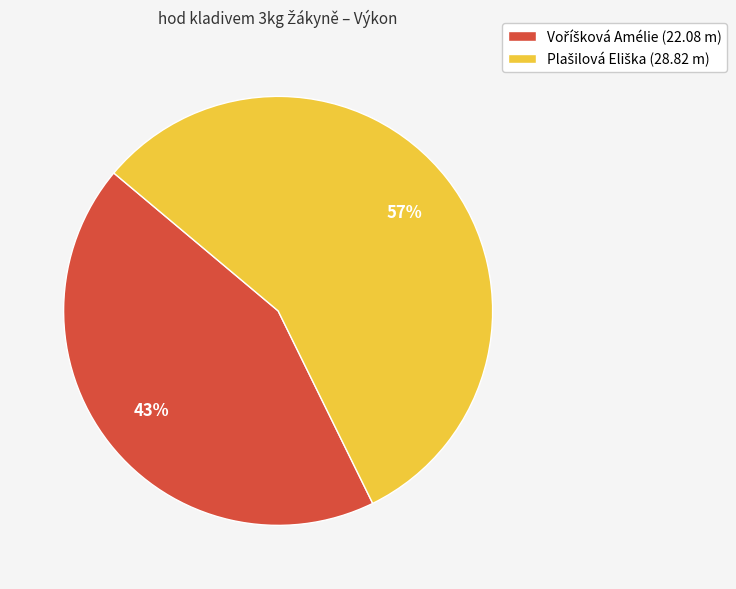

Is there a majority slice in this chart?

Yes